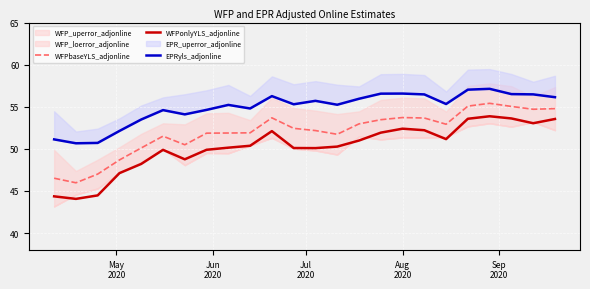

True or false: WFPbaseYLS_adjonline and WFPonlyYLS_adjonline intersect in this chart.

False